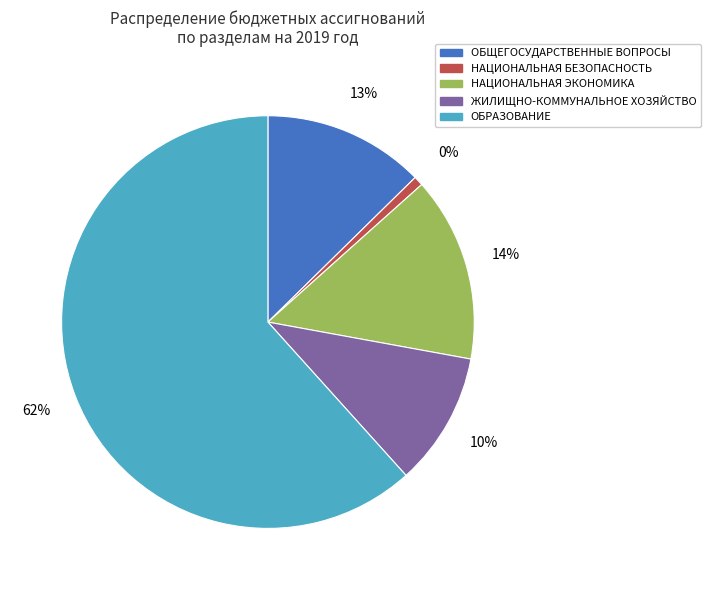

Which slice is the largest?

ОБРАЗОВАНИЕ